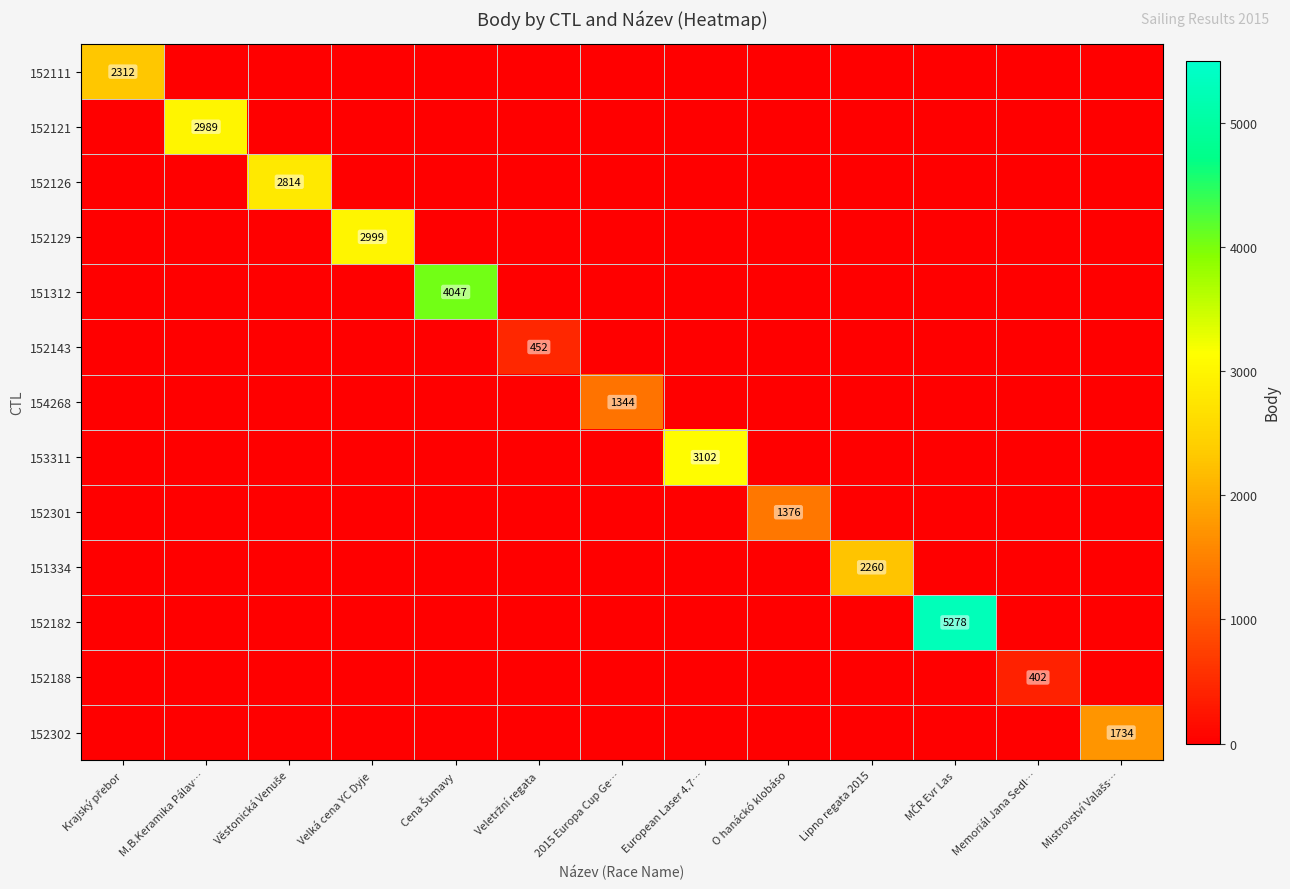

Between MČR Evr Las and Velká cena YC Dyje, which is larger?

MČR Evr Las